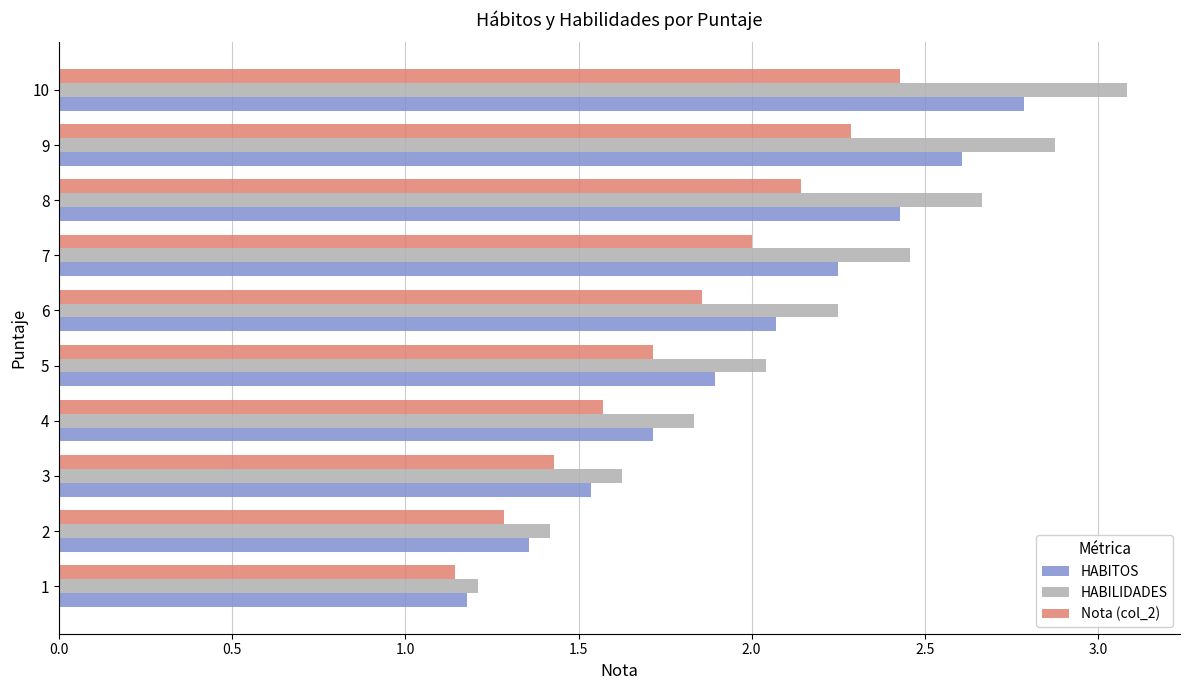

At which category is the sum across all series the highest?

10